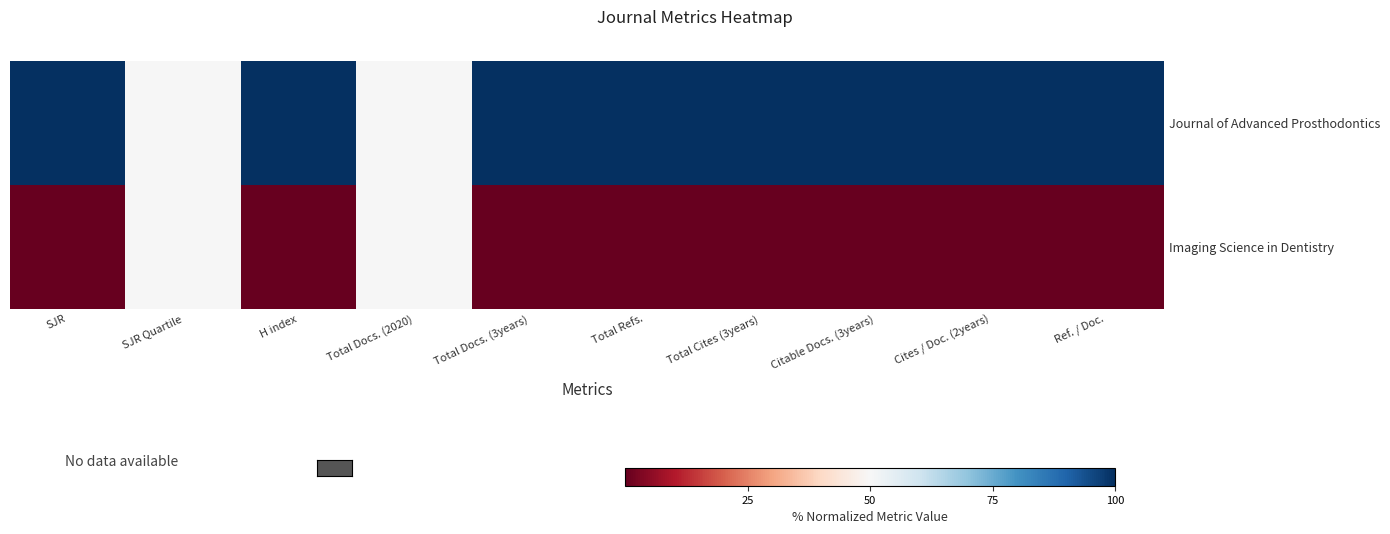

At how many categories does at least one series exceed 90?

8